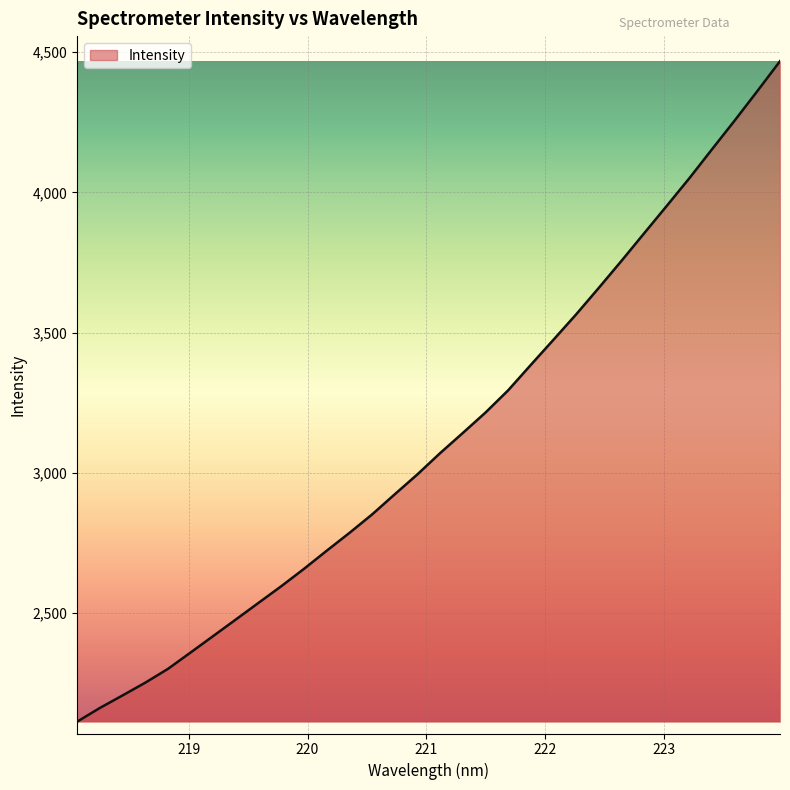

What is the average value?

3125.5